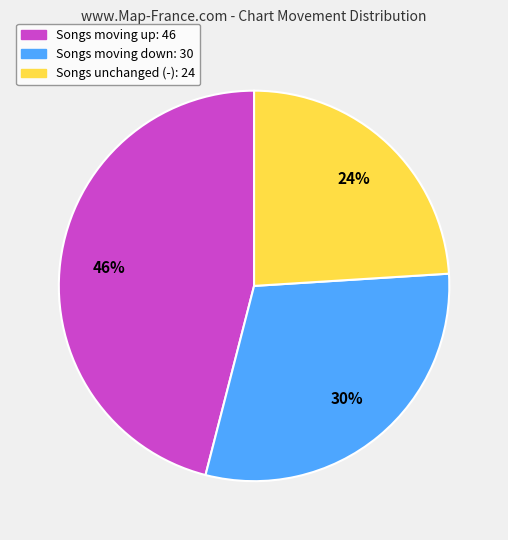

Which has a higher value, Songs moving up: 46 or Songs moving down: 30?

Songs moving up: 46